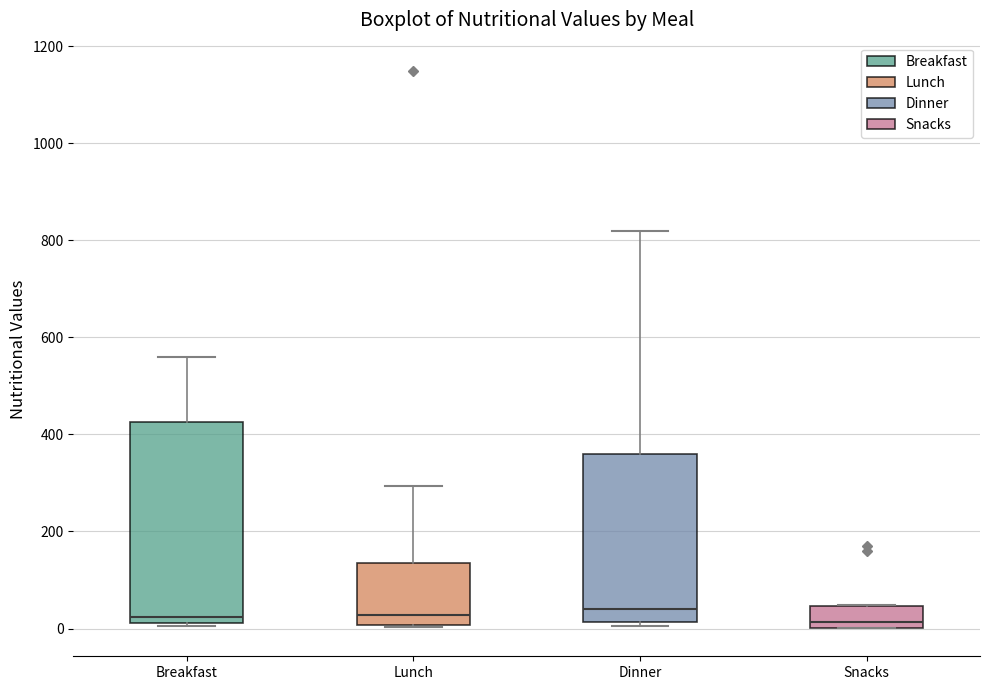

Which box is the tallest, from its lower edge to its upper edge?

Breakfast